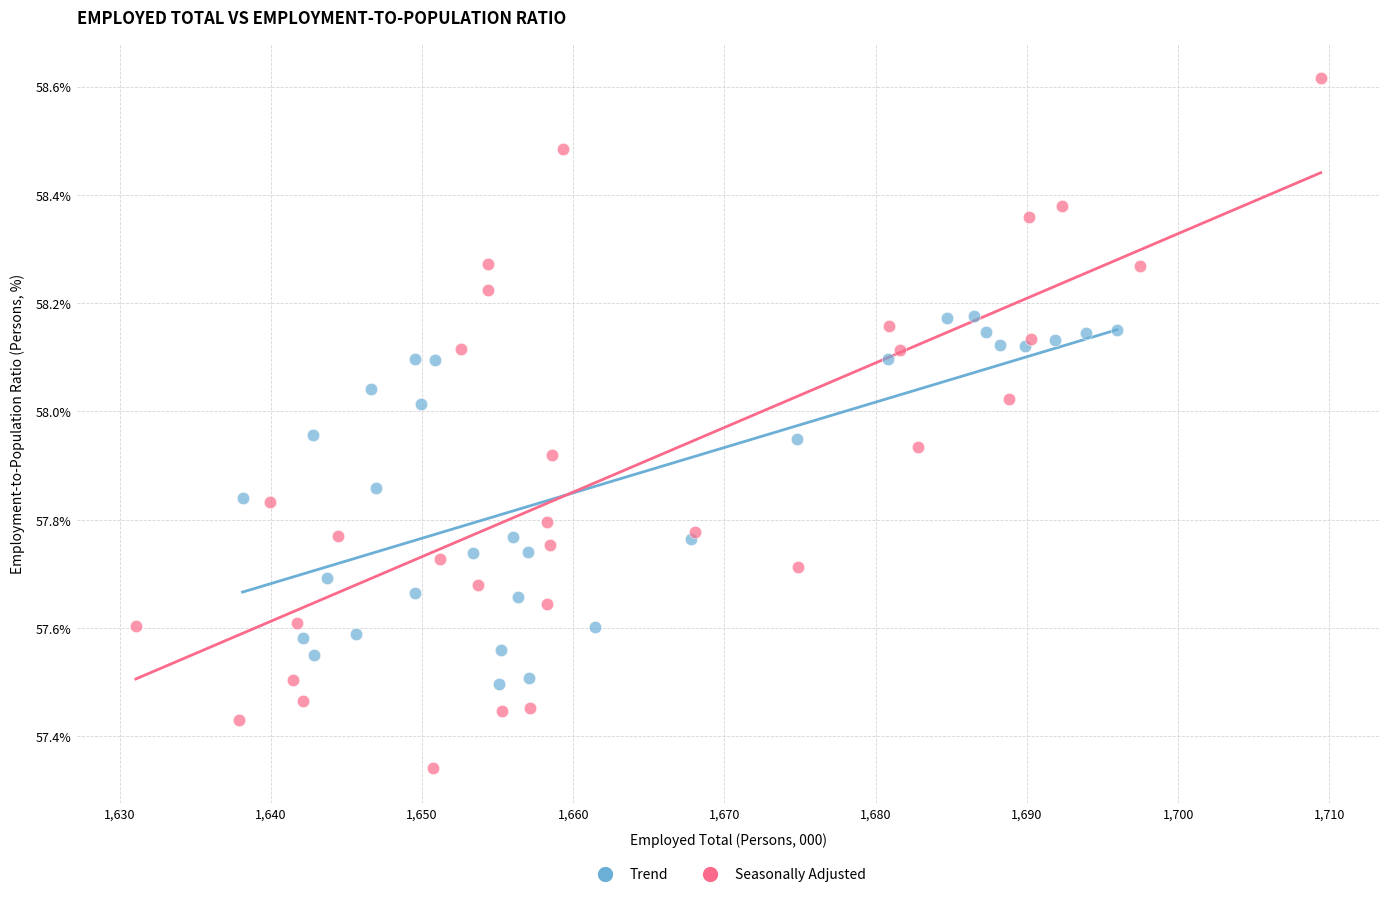

Which series contains the highest Y value?

Seasonally Adjusted